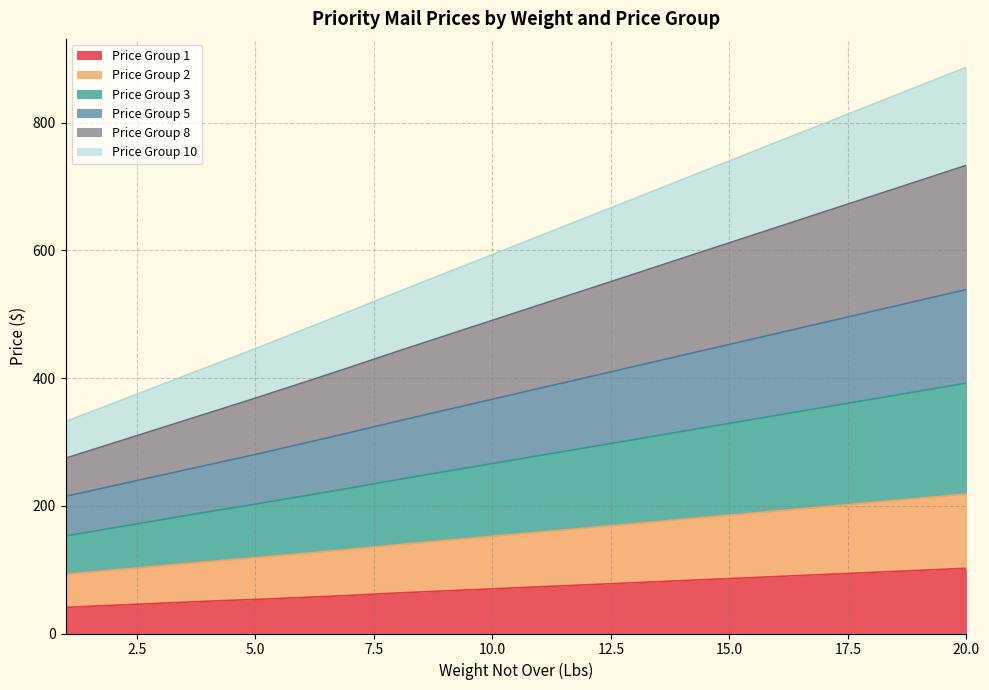

What is the sum of all Price Group 5 values?

7509.7